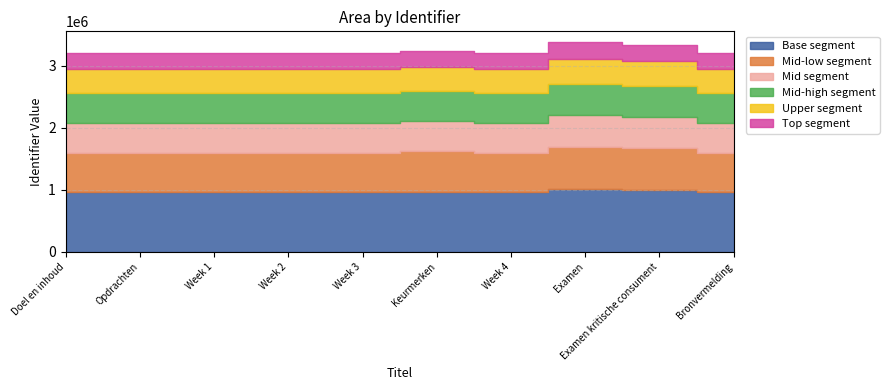

Reading left to right, transcribe all the data shown in this chart.

Doel en inhoud=3200402	Opdrachten=3200405	Week 1=3200410	Week 2=3200415	Week 3=3200417	Keurmerken=3244490	Week 4=3200419	Examen=3384476	Examen kritische consument=3335632	Bronvermelding=3200433